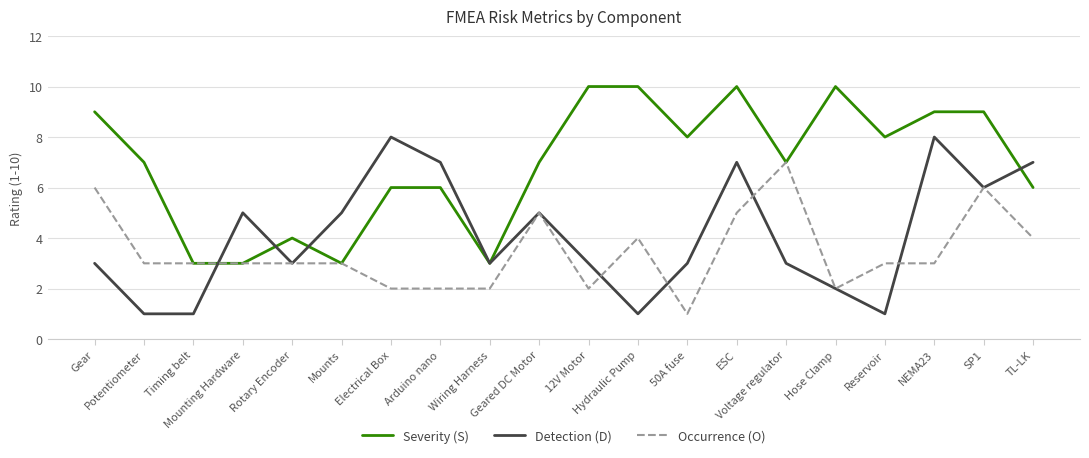

Reading left to right, extract all data points from this chart.

Severity (S): 9	7	3	3	4	3	6	6	3	7	10	10	8	10	7	10	8	9	9	6
Detection (D): 3	1	1	5	3	5	8	7	3	5	3	1	3	7	3	2	1	8	6	7
Occurrence (O): 6	3	3	3	3	3	2	2	2	5	2	4	1	5	7	2	3	3	6	4